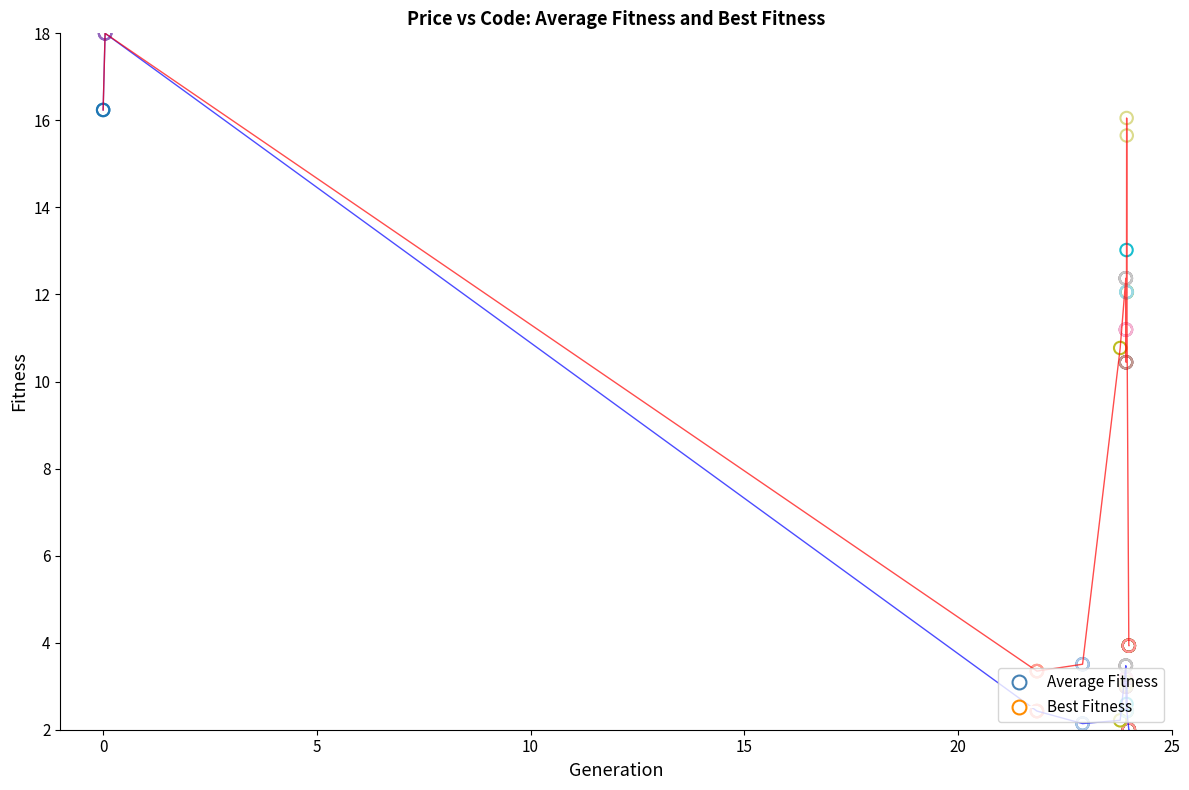

What are all the series names shown in the legend?

Average Fitness, Best Fitness